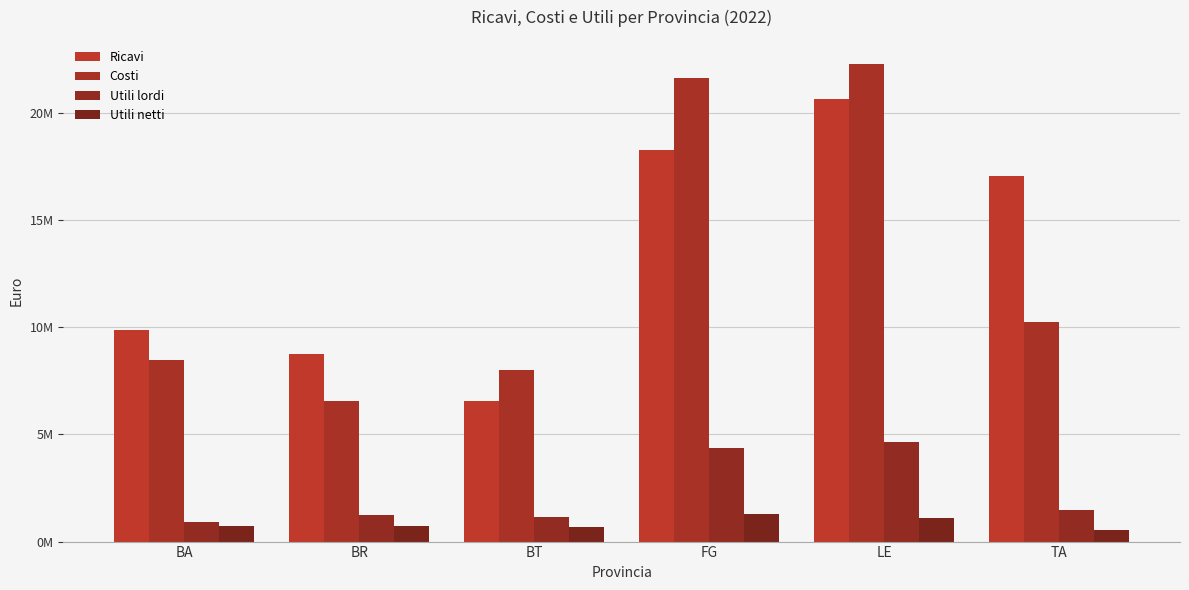

Are the bars horizontal?

No